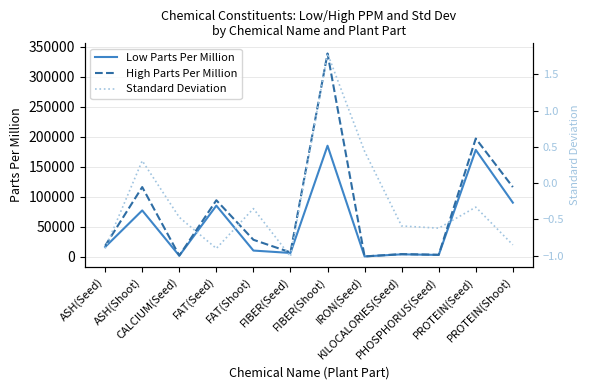

Is it true that Low Parts Per Million equals 16000.0 at ASH(Seed)?

True